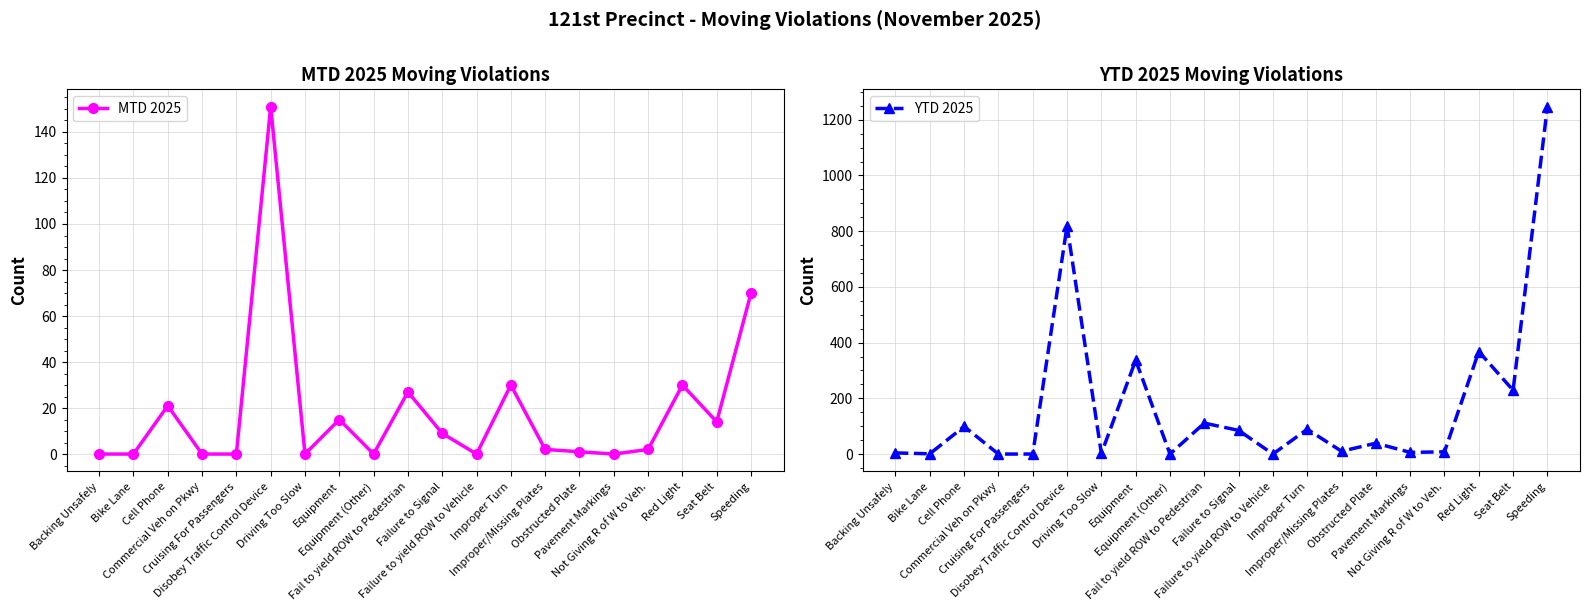

What is the spread (max minus min) of values at Equipment?

322